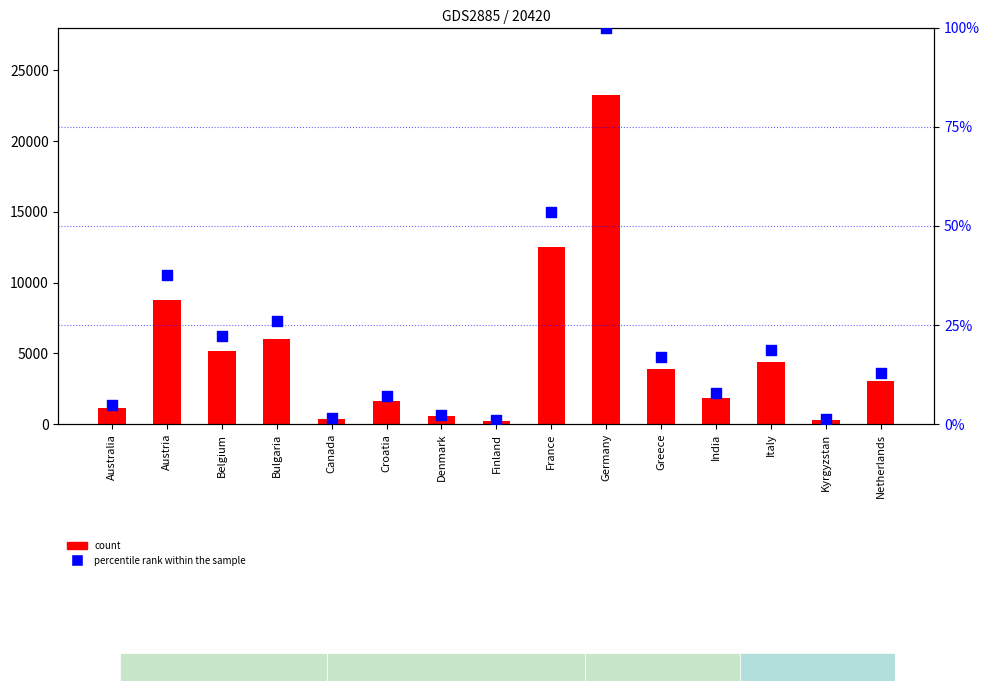

What is the total value across all series at France?

12541.7